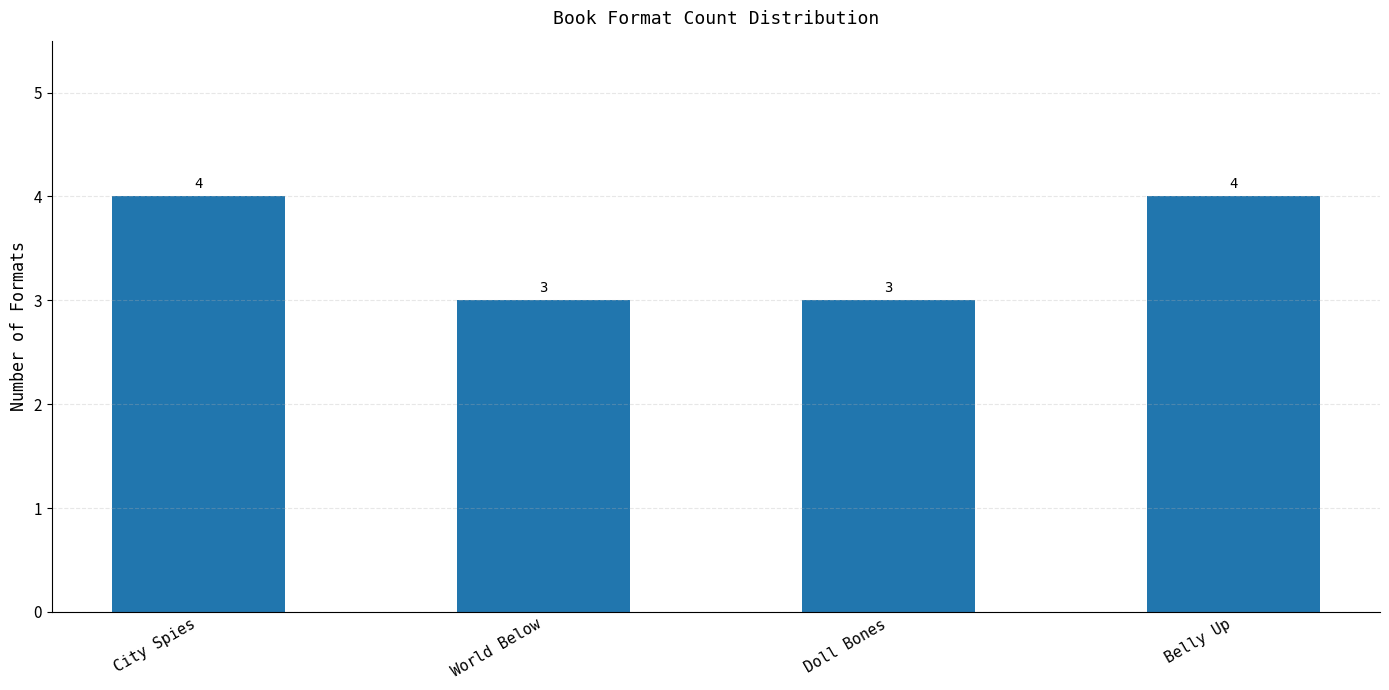

What is the ratio of the value at Belly Up to the value at Doll Bones?

1.3